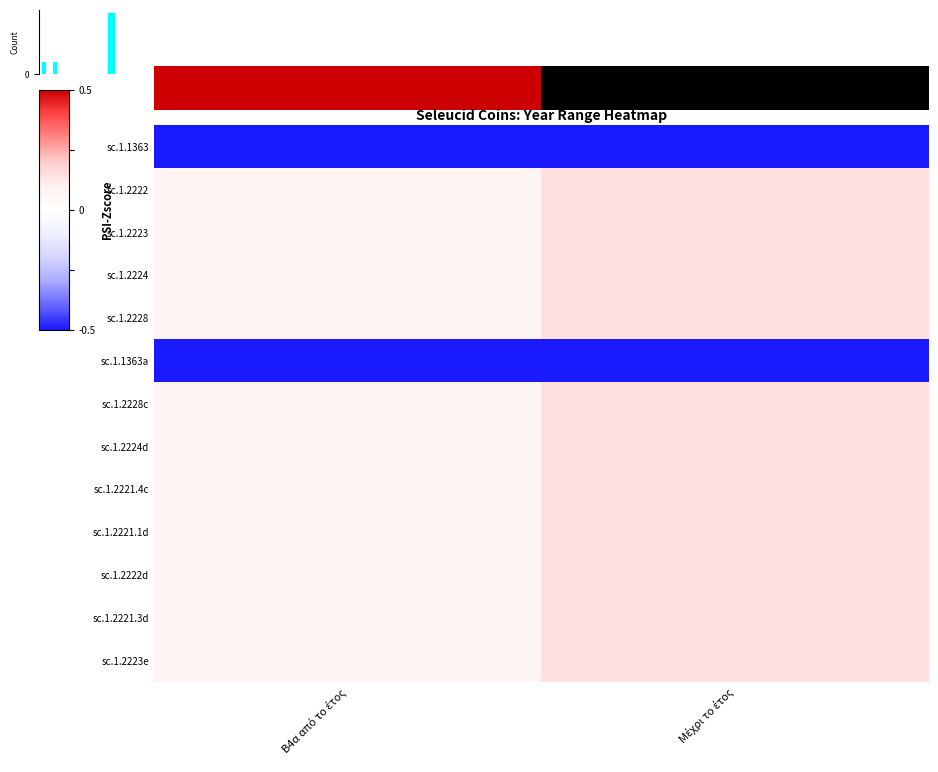

How many categories are shown in the chart?

2